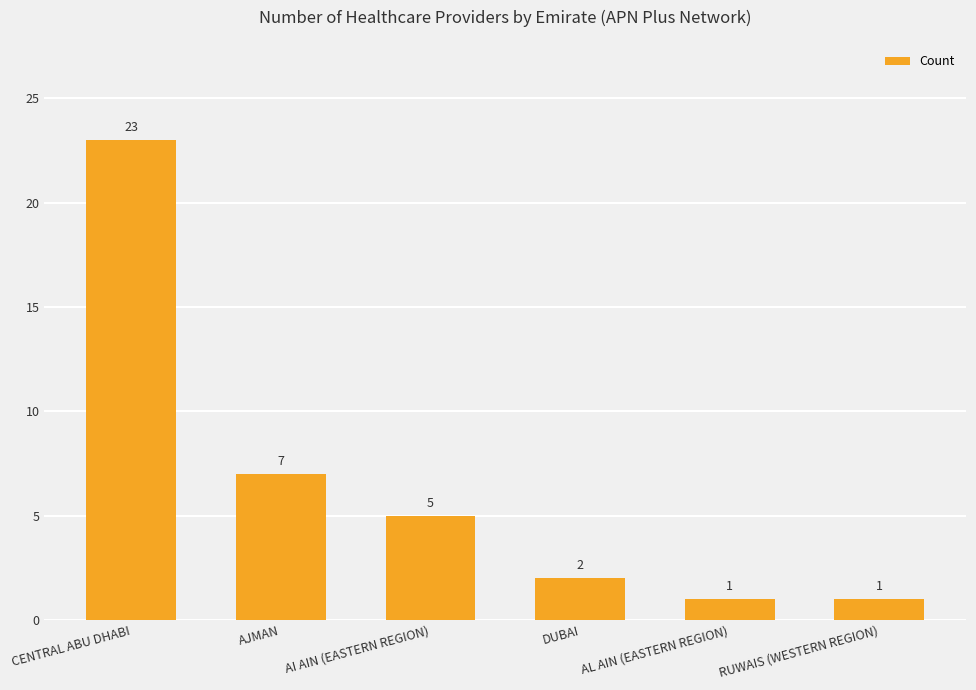

Reading left to right, extract all data points from this chart.

CENTRAL ABU DHABI=23	AJMAN=7	AI AIN (EASTERN REGION)=5	DUBAI=2	AL AIN (EASTERN REGION)=1	RUWAIS (WESTERN REGION)=1